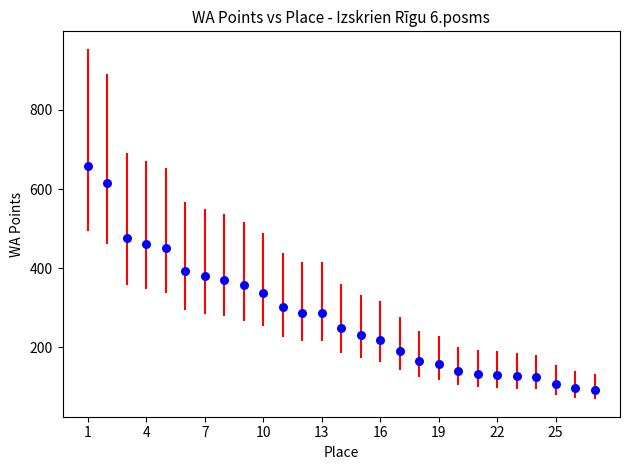

What is the range of Y values (max minus min)?

566